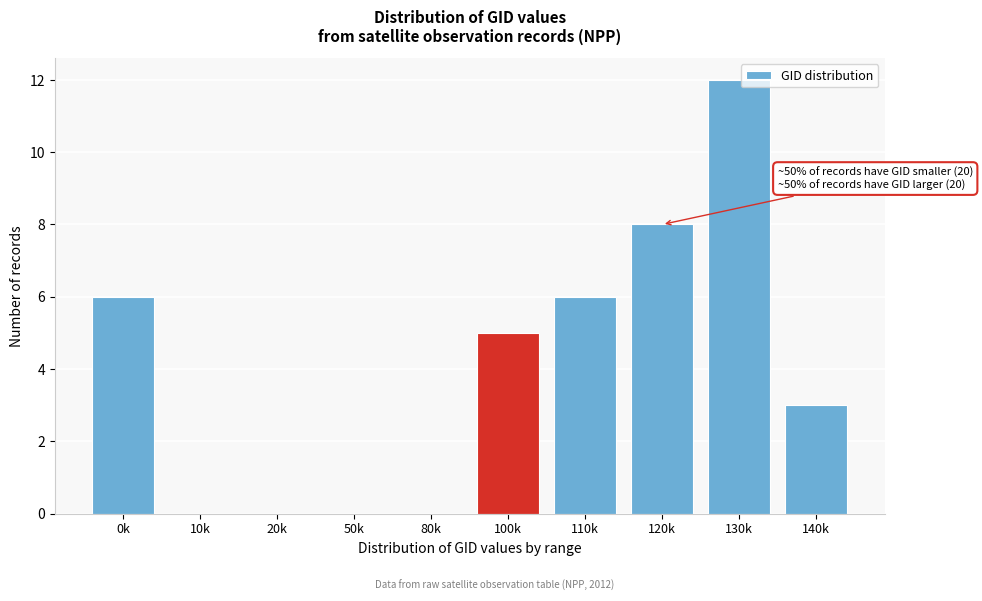

Reading left to right, list all the values displayed in this chart.

0k=6	10k=0	20k=0	50k=0	80k=0	100k=5	110k=6	120k=8	130k=12	140k=3